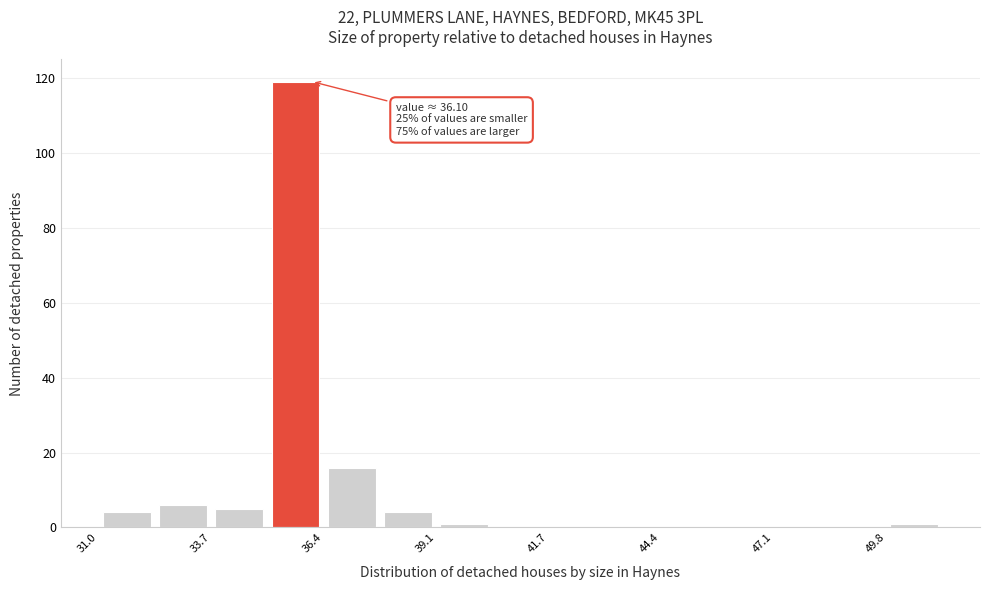

Read against the x-axis, roughly where is the centre of the tallest bar?

35.5